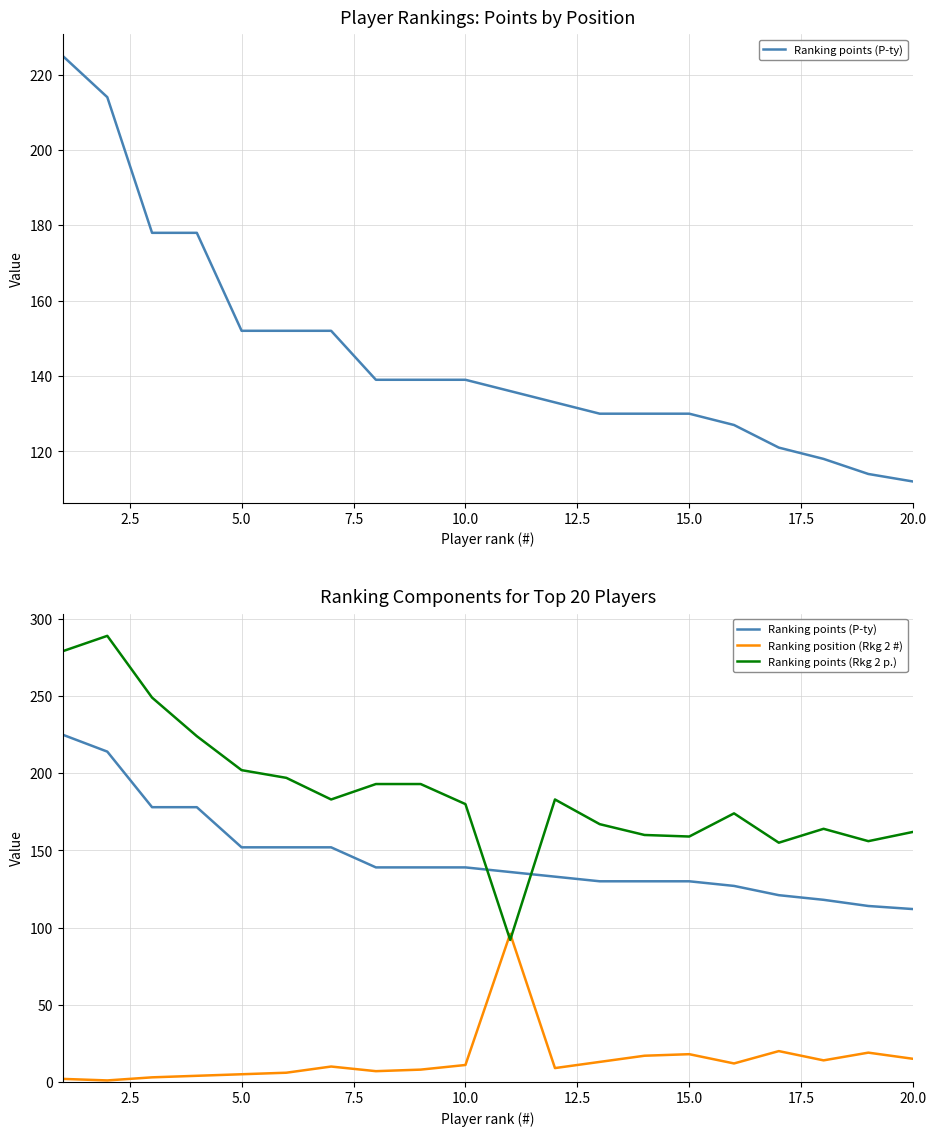

Is the value of Ranking points (Rkg 2 p.) at 20.0 greater than the value of Ranking position (Rkg 2 #) at 12.5?

Yes